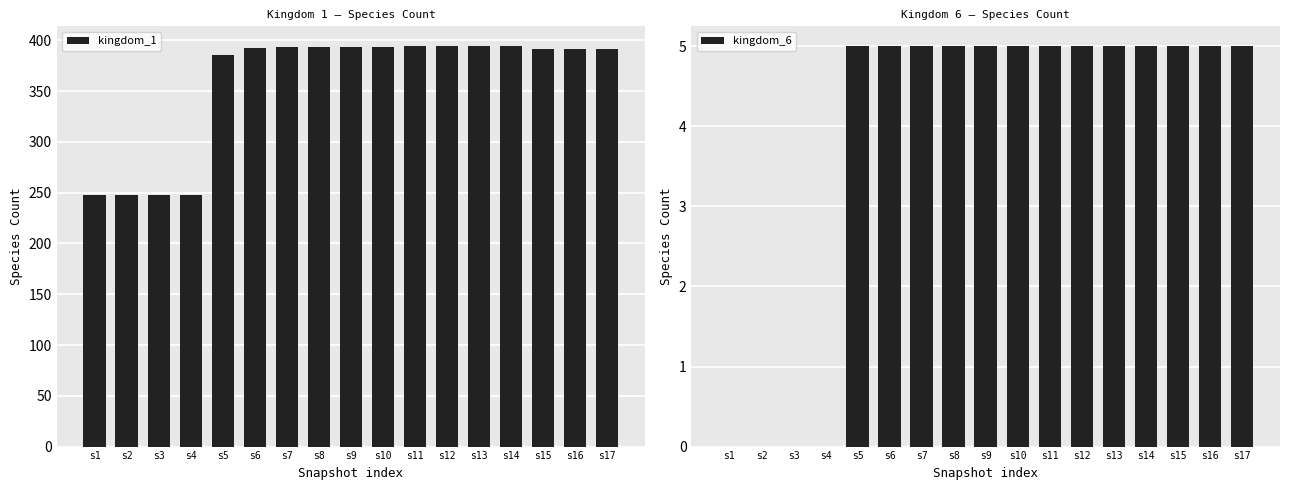

At s5, list the series in order from largest to smallest.

kingdom_1, kingdom_6